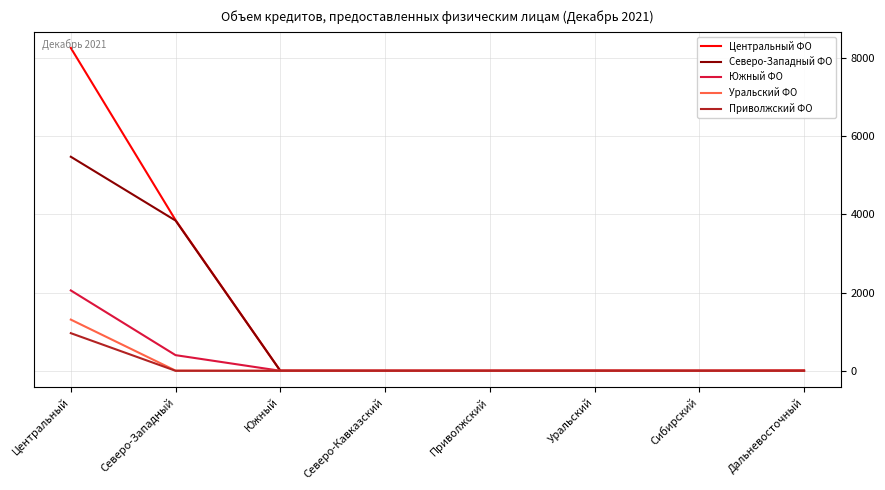

What is the maximum value shown in the chart?

8257